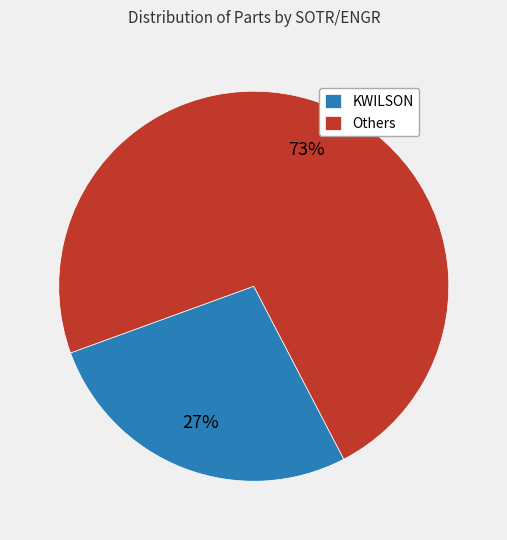

Is the sum of KWILSON and Others greater than half?

Yes